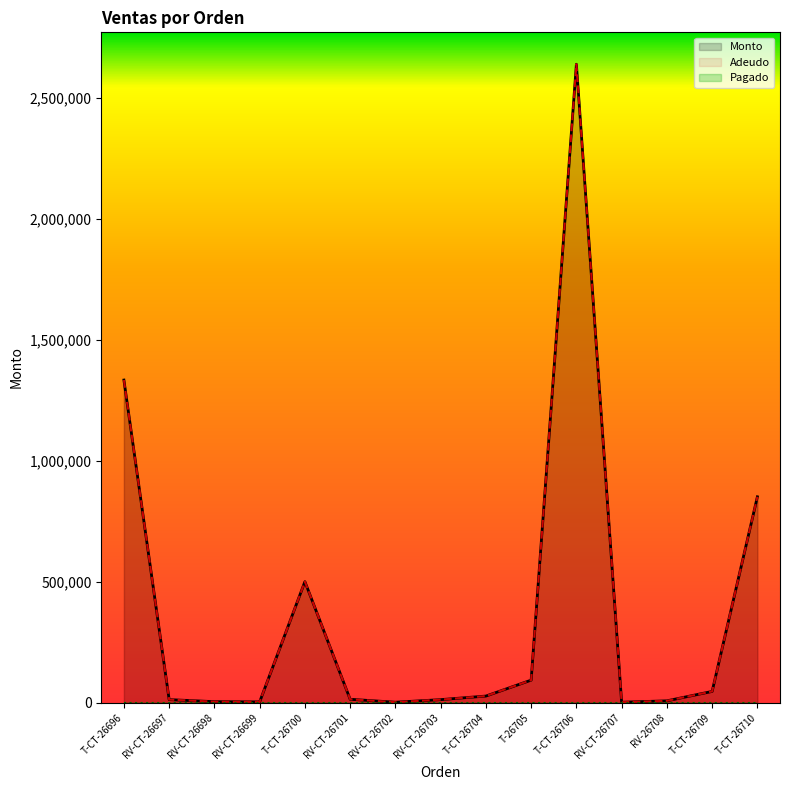

At which label is Adeudo closest to 1320725?

T-CT-26696